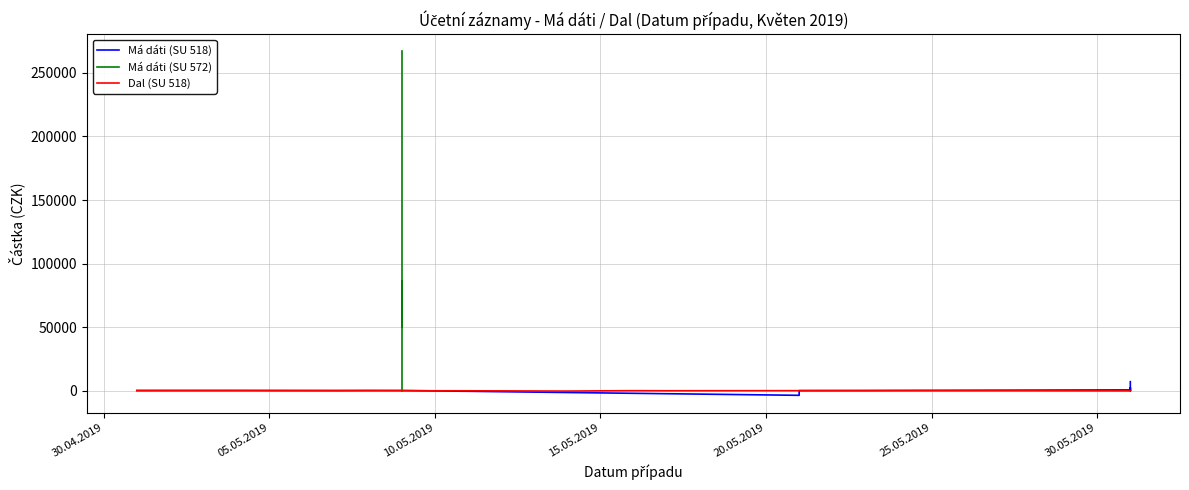

How many series are shown in this chart?

3